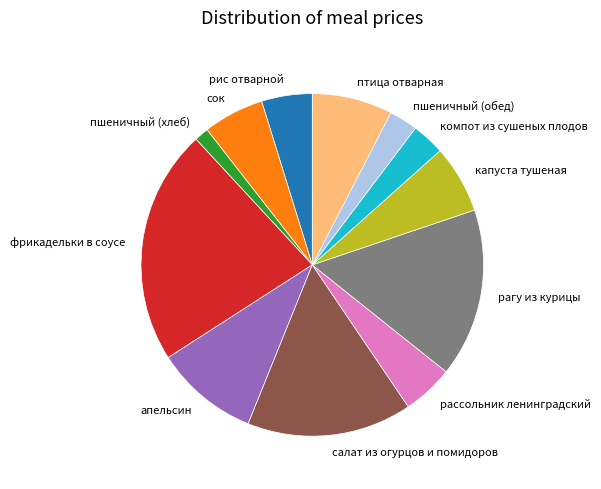

Between пшеничный (хлеб) and рагу из курицы, which is larger?

рагу из курицы